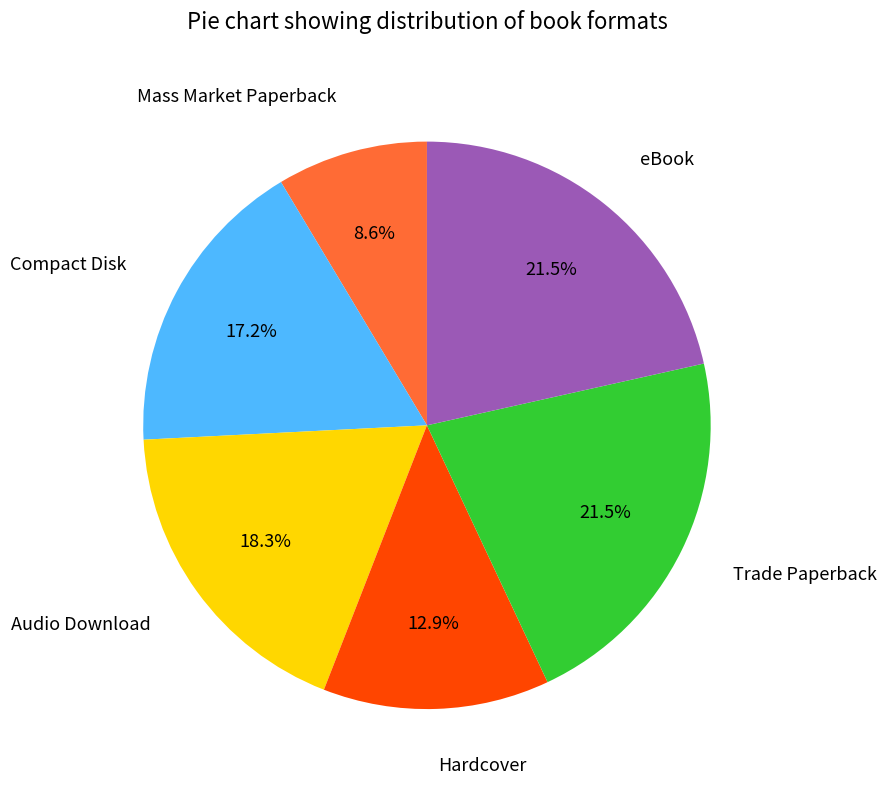

To the nearest percent, what is the difference between the largest and smallest slice percentages?

13%